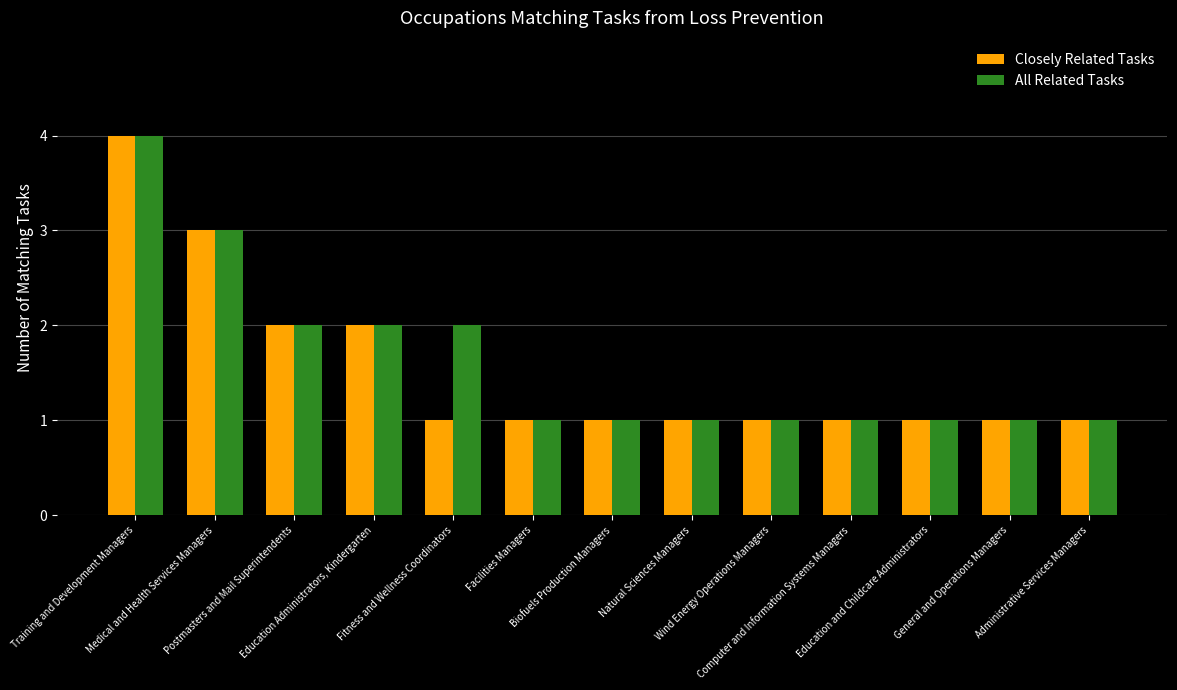

Which series has the largest total across all categories?

All Related Tasks